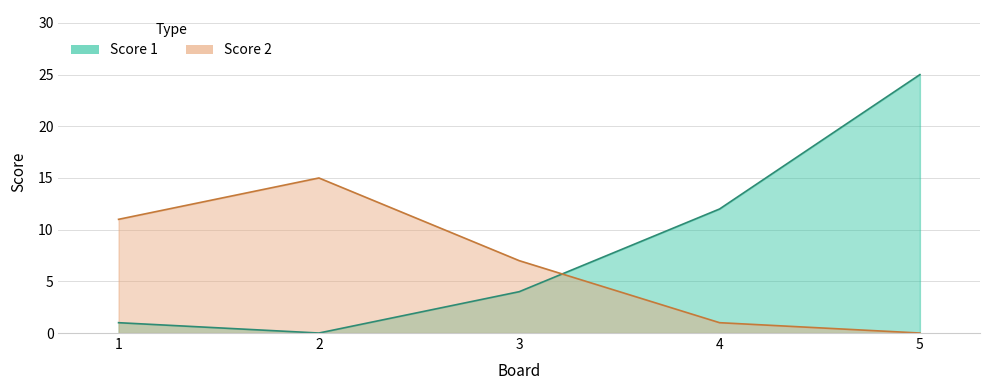

True or false: Score 1 and Score 2 cross at least once.

True